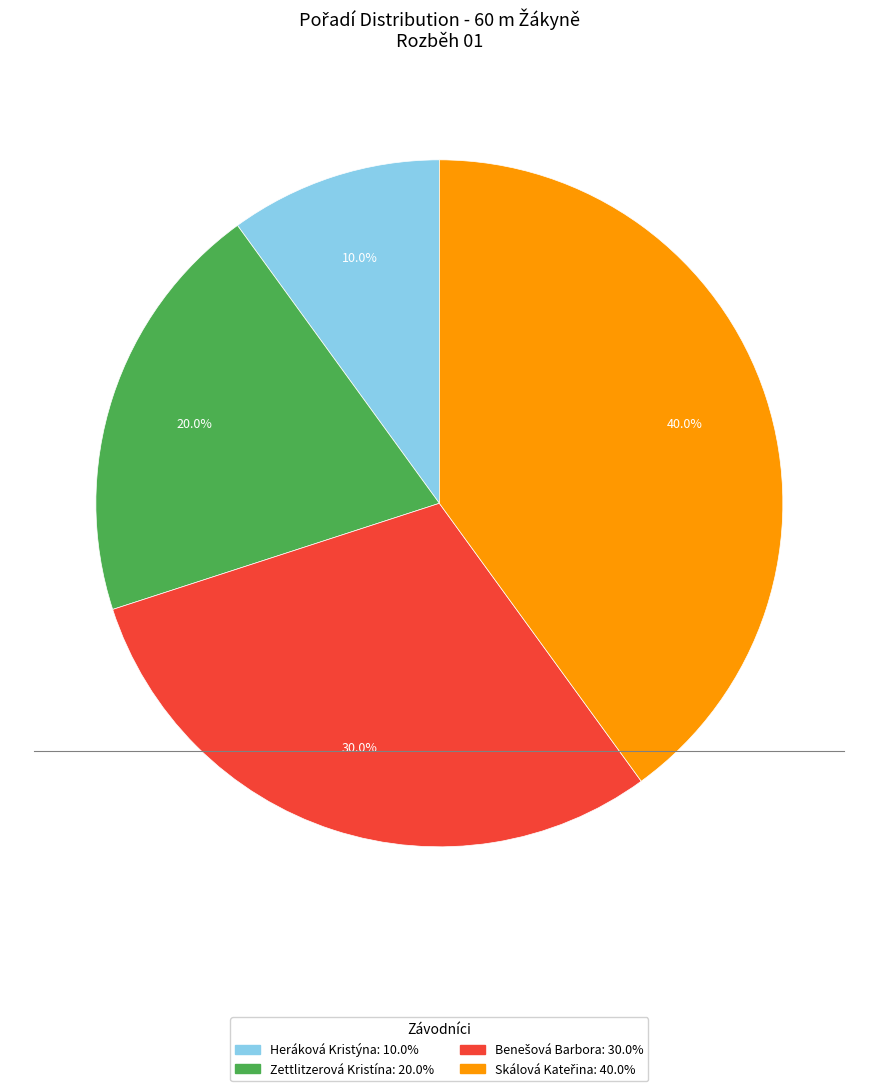

How many segments does this pie chart have?

4